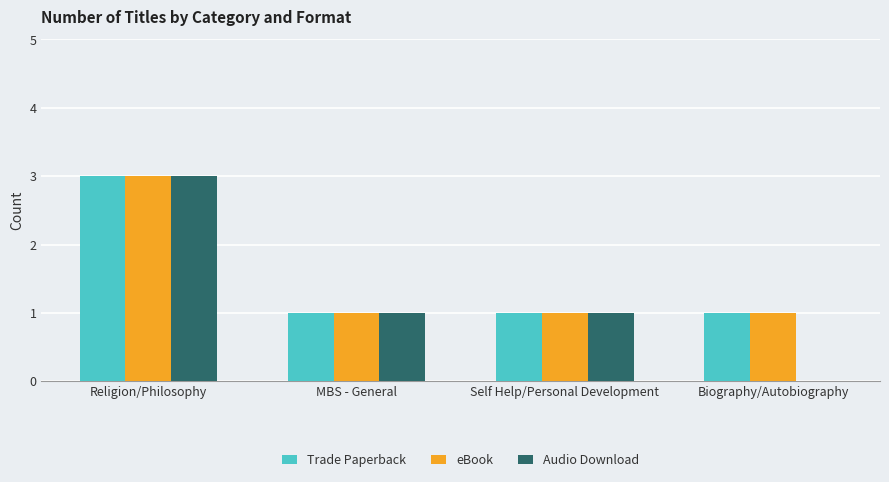

How many eBook values are between 1 and 3?

4